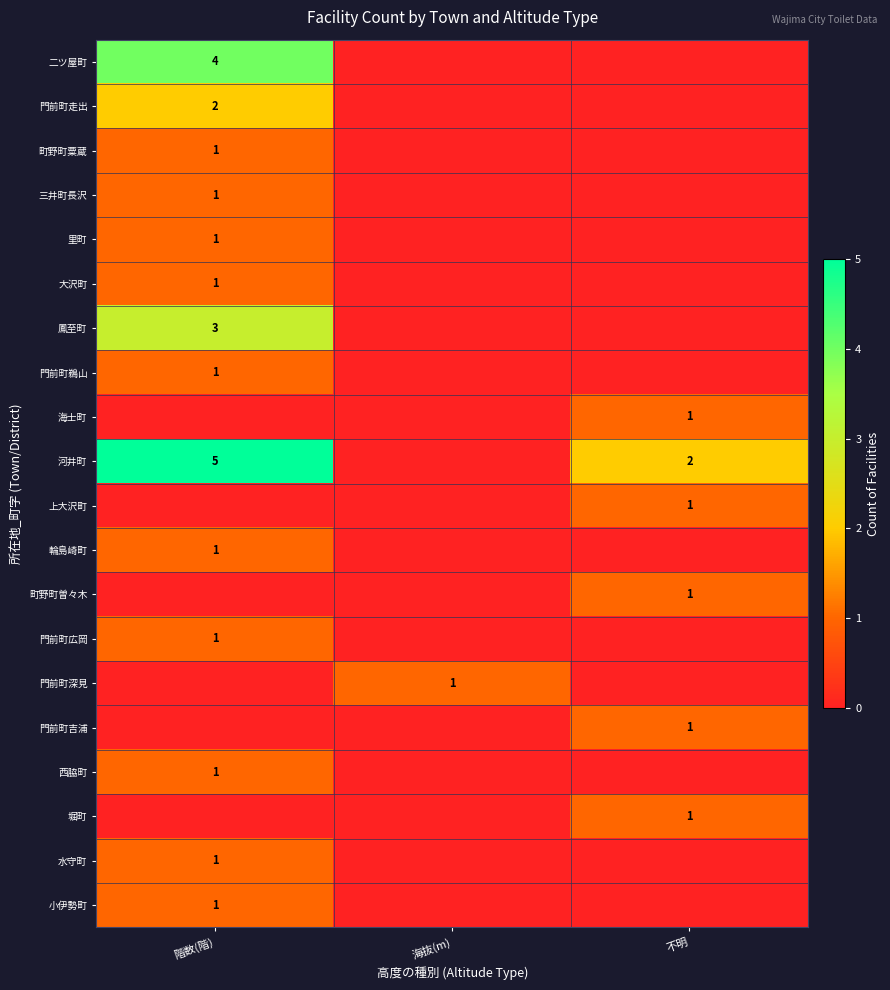

The 門前町深見 series shows 1 at 海抜(m). True or false?

True